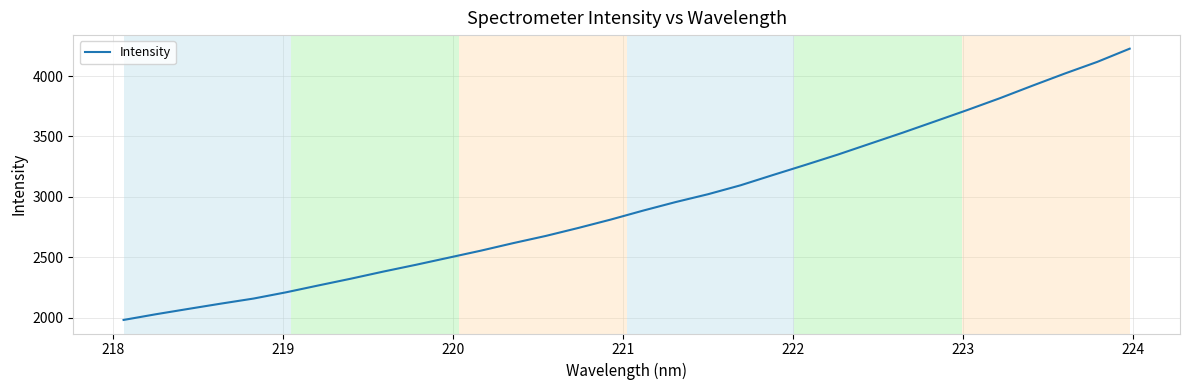

Reading right to left, transcribe all the data shown in this chart.

4227.3	4118.0	4021.6	3920.8	3817.6	3720.0	3625.6	3531.8	3441.1	3350.3	3264.9	3181.1	3095.9	3022.1	2957.1	2886.5	2812.0	2742.6	2676.6	2617.2	2554.5	2496.0	2437.5	2381.5	2322.6	2266.6	2209.5	2157.9	2116.1	2072.4	2028.2	1980.8